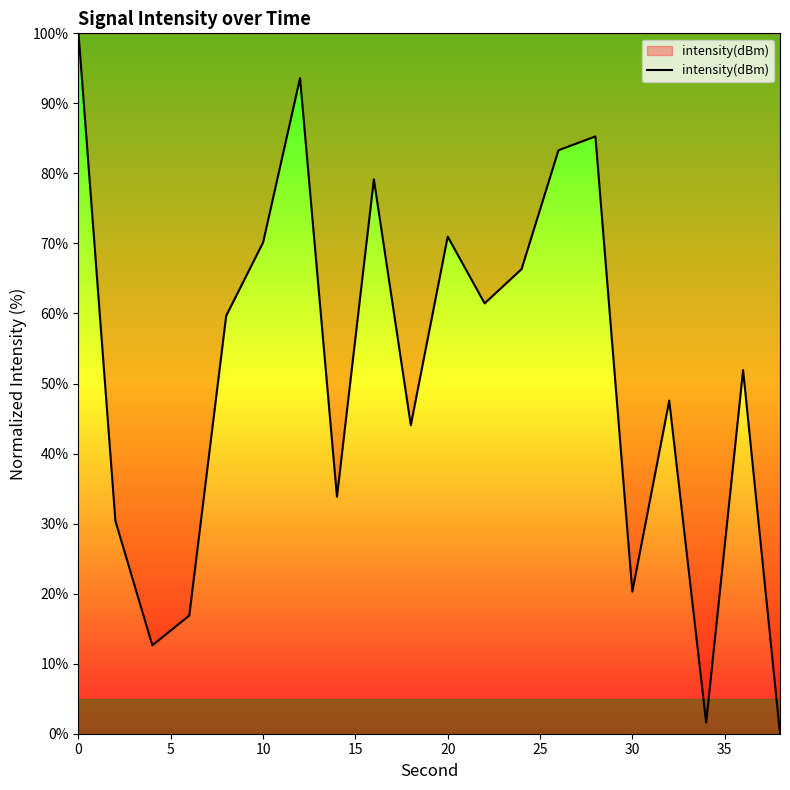

How many lines are shown in the chart?

1